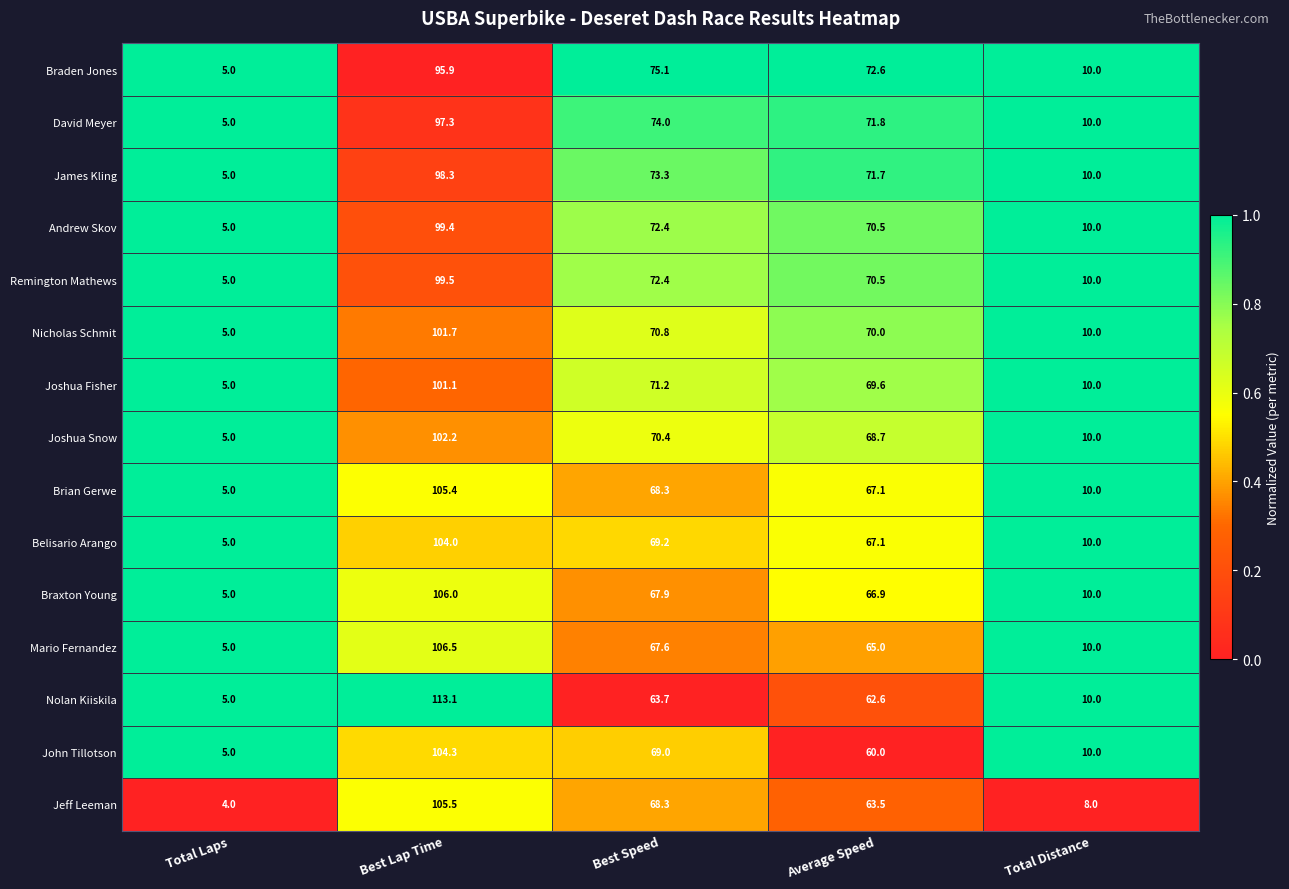

Rank the categories by Andrew Skov value from highest to lowest.

Best Lap Time, Best Speed, Average Speed, Total Distance, Total Laps